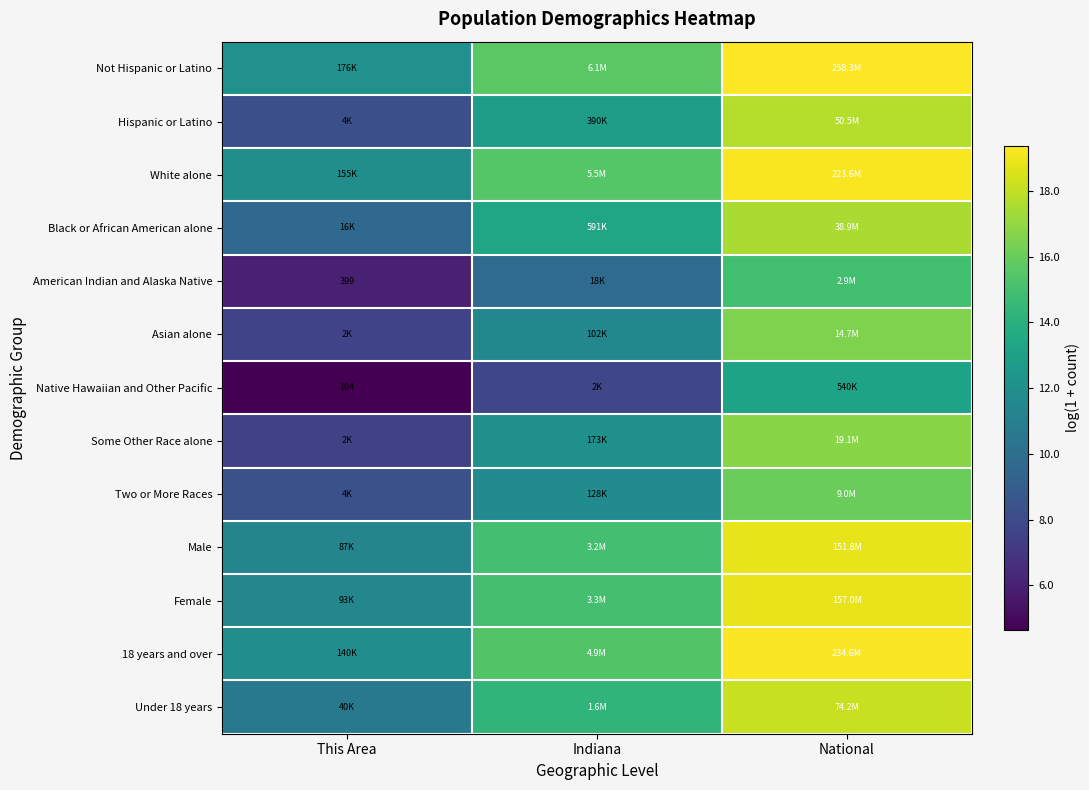

What is the minimum value shown in the chart?

4.7